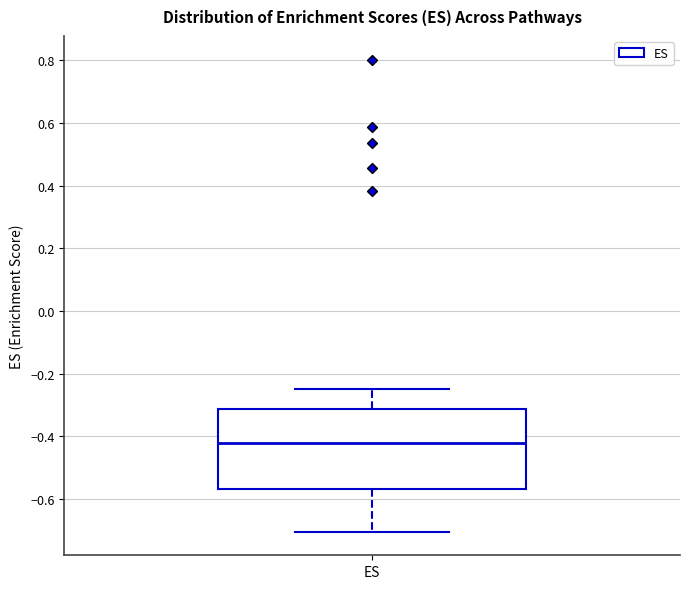

Where does the median line of the box for ES sit on the y-axis? The values are not printed on the chart, so give them approximately, as read against the axis.

-0.42